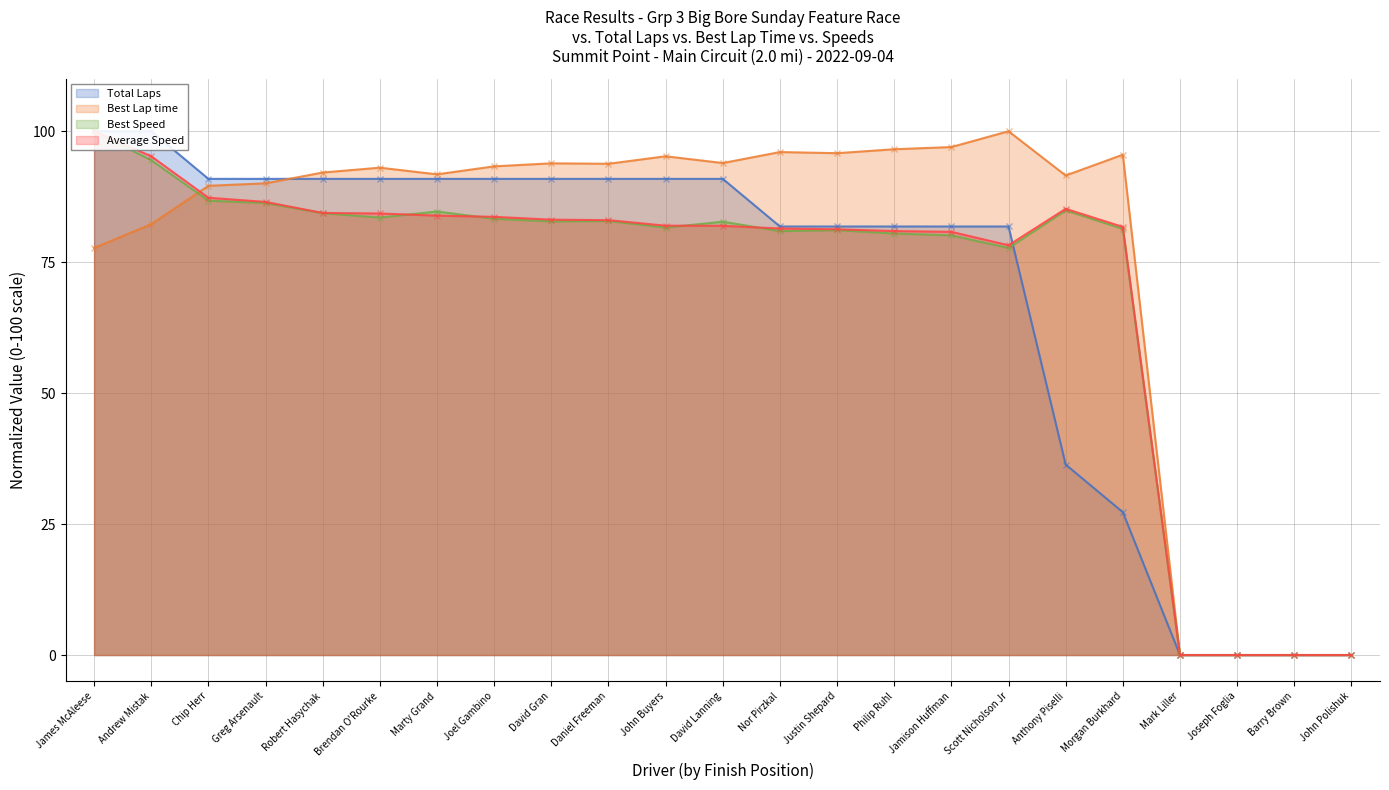

How many interior local peaks does the Best Lap time series have?

6